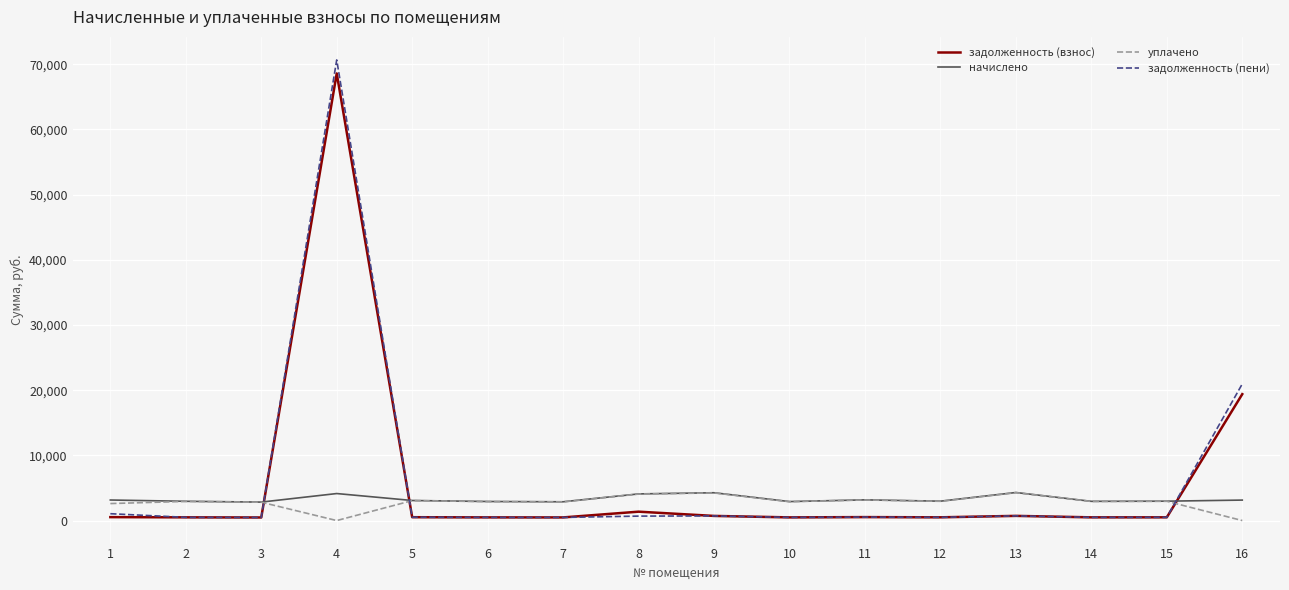

What are all the series names shown in the legend?

задолженность (взнос), начислено, уплачено, задолженность (пени)